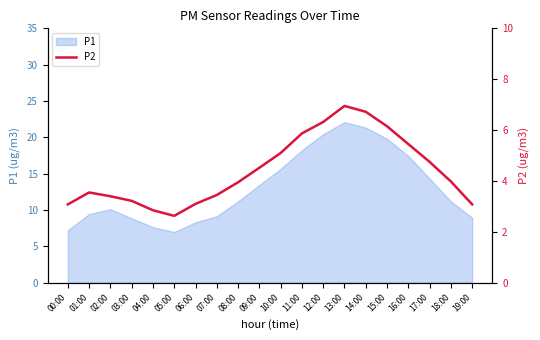

What is the sum of all values?

88.1